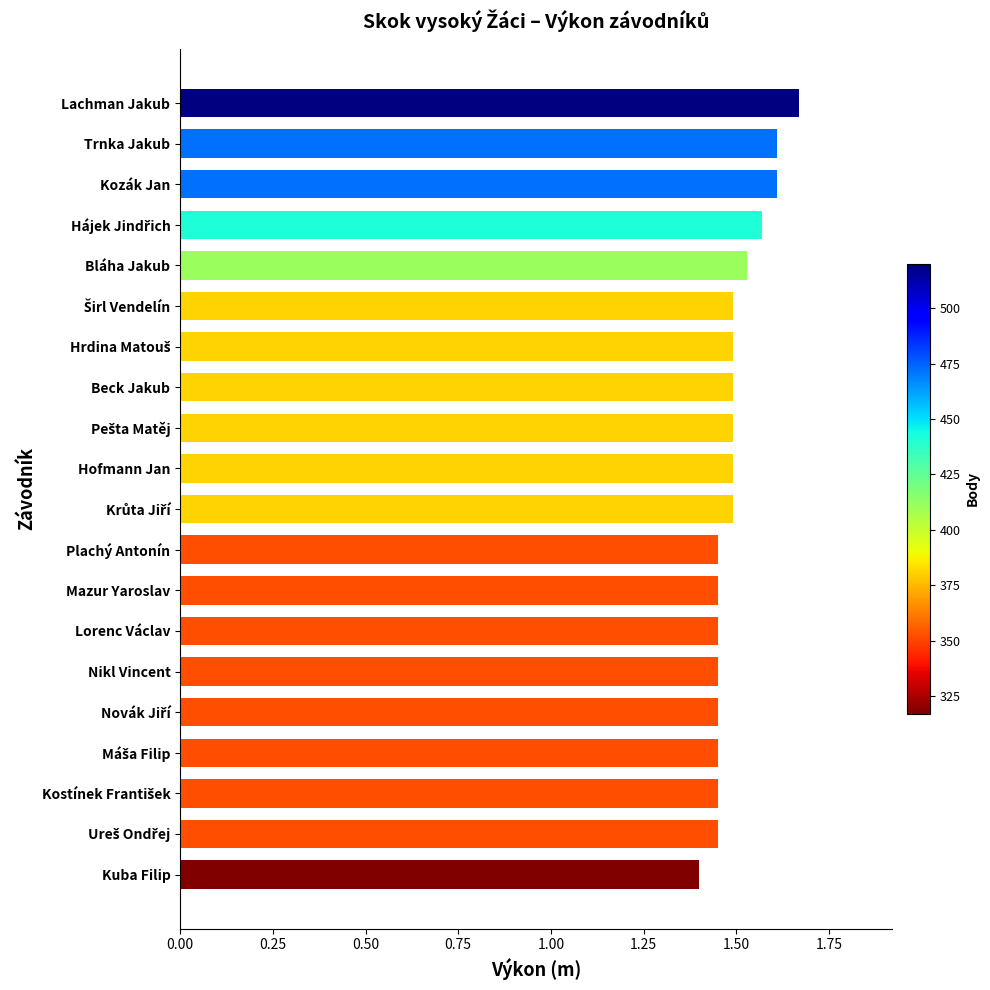

How many bars are there in total?

20